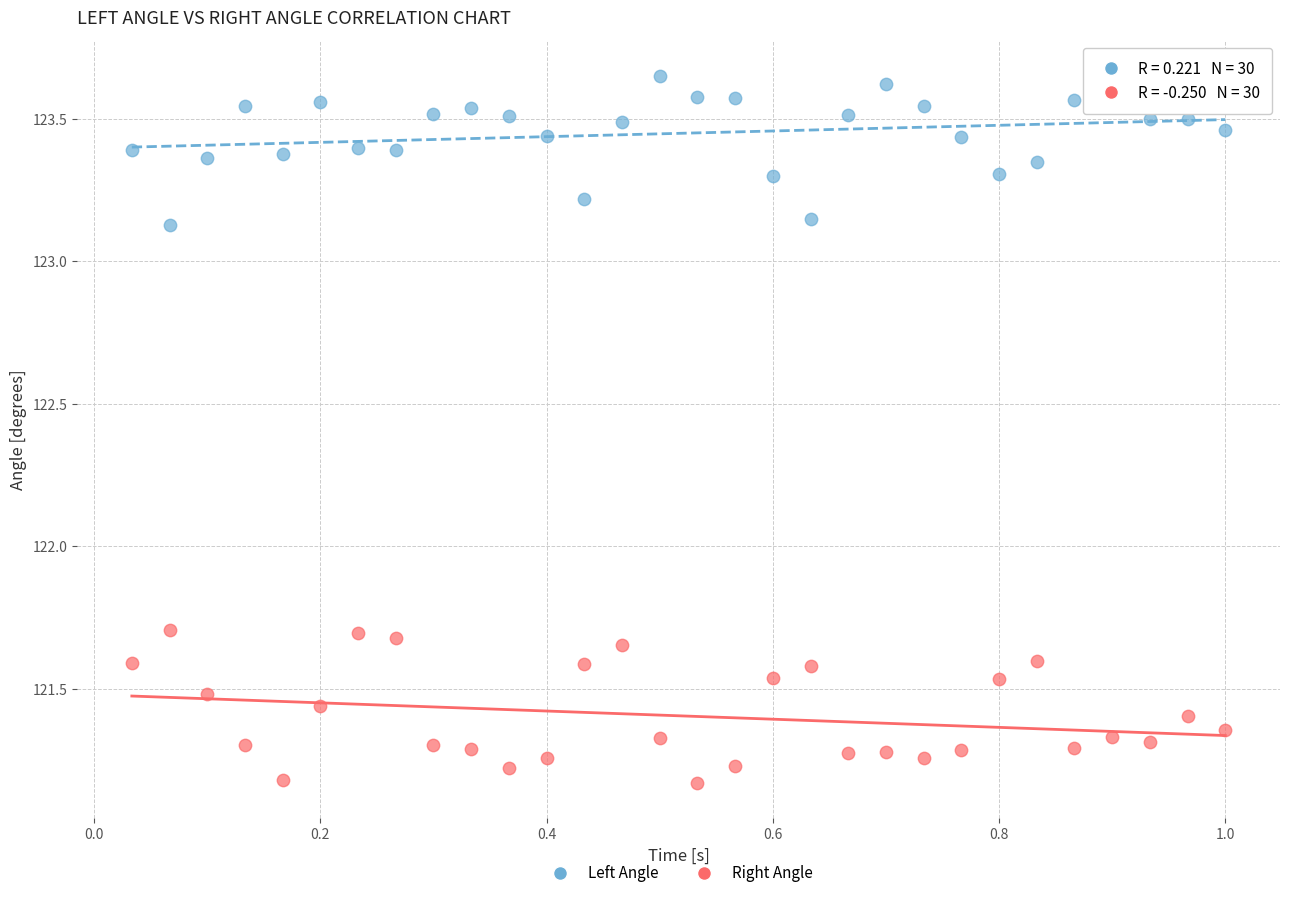

What are all the series names shown in the legend?

Left Angle, Right Angle